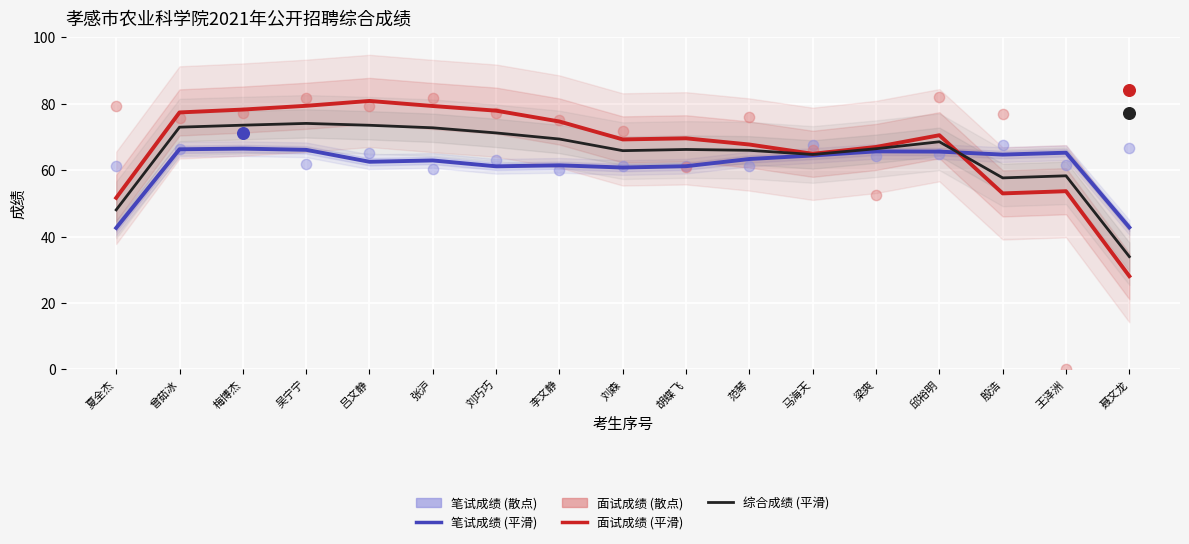

Which series has the largest Y range (max minus min)?

面试成绩